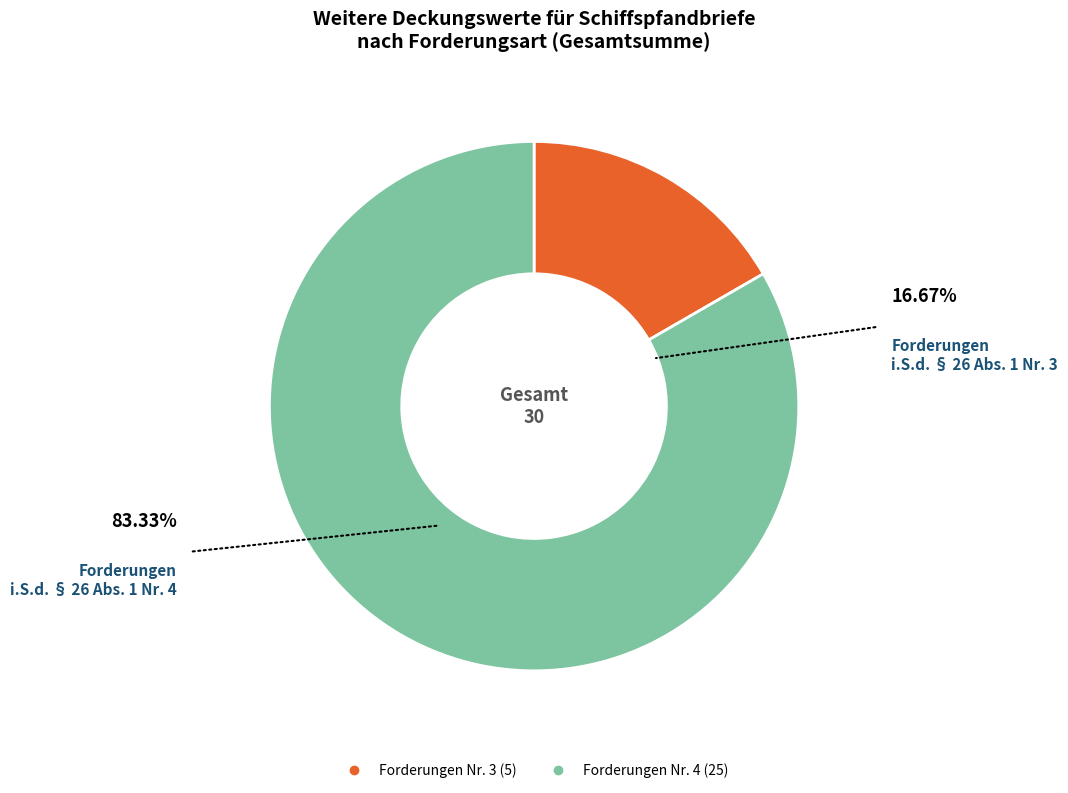

Is there a majority slice in this chart?

Yes